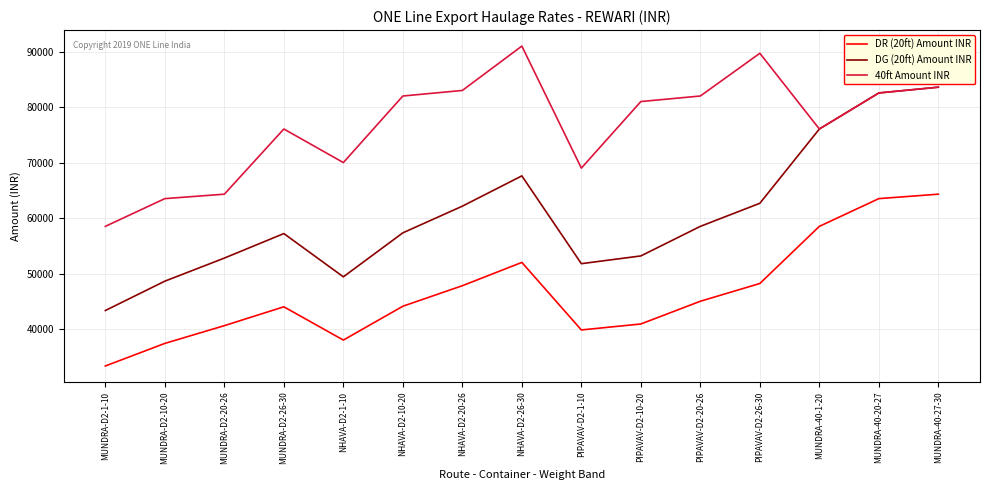

The 40ft Amount INR series shows 44029 at PIPAVAV-D2-26-30. True or false?

False